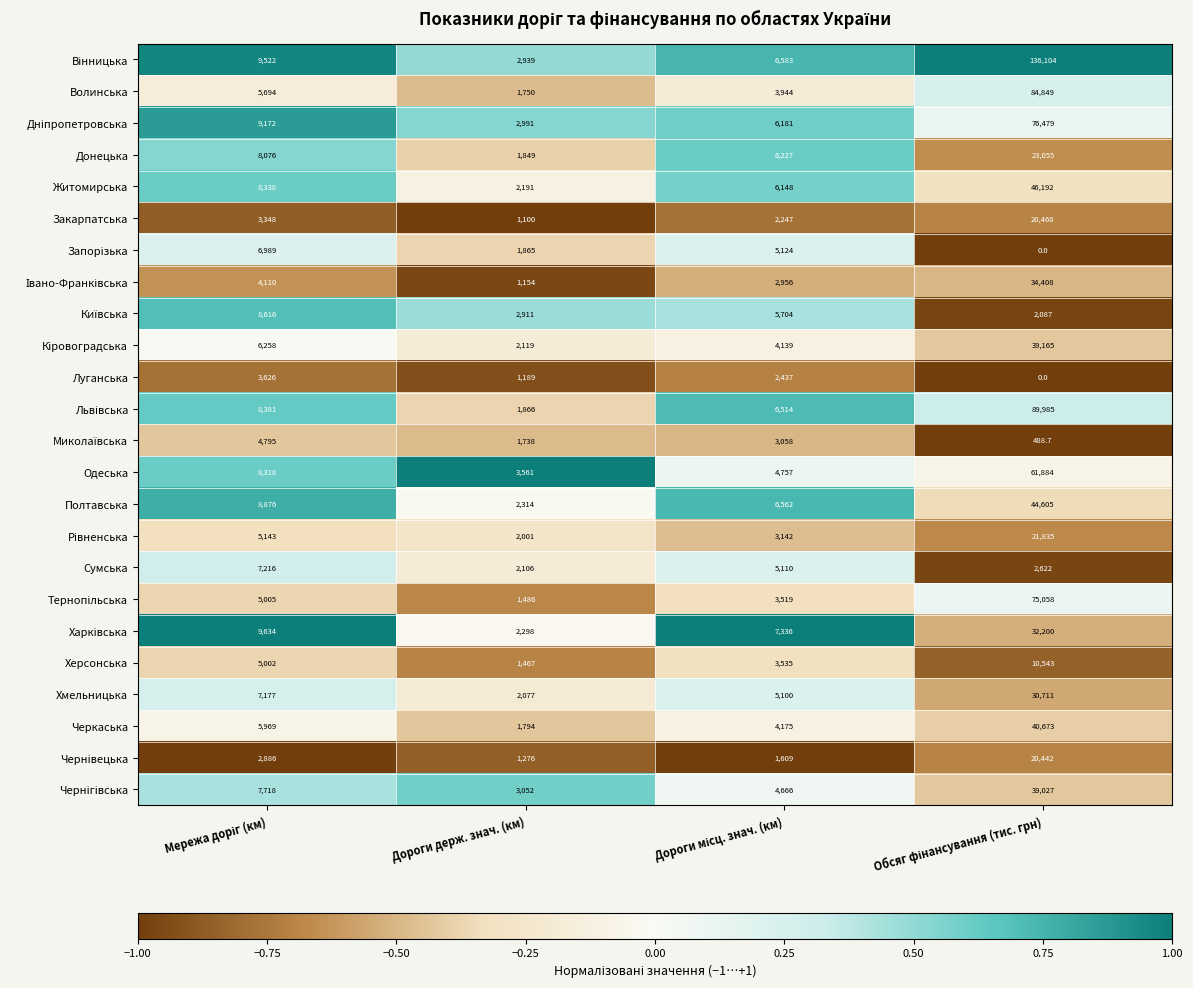

What is the spread (max minus min) of values at Дороги держ. знач. (км)?

2461.0